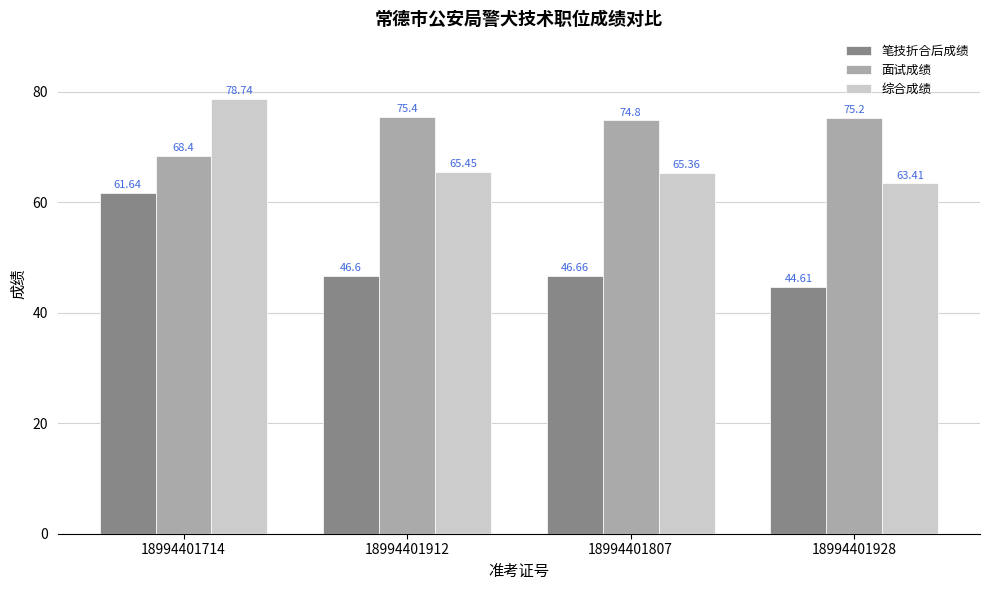

Reading left to right, transcribe all the data shown in this chart.

笔技折合后成绩: 61.6	46.6	46.7	44.6
面试成绩: 68.4	75.4	74.8	75.2
综合成绩: 78.7	65.5	65.4	63.4